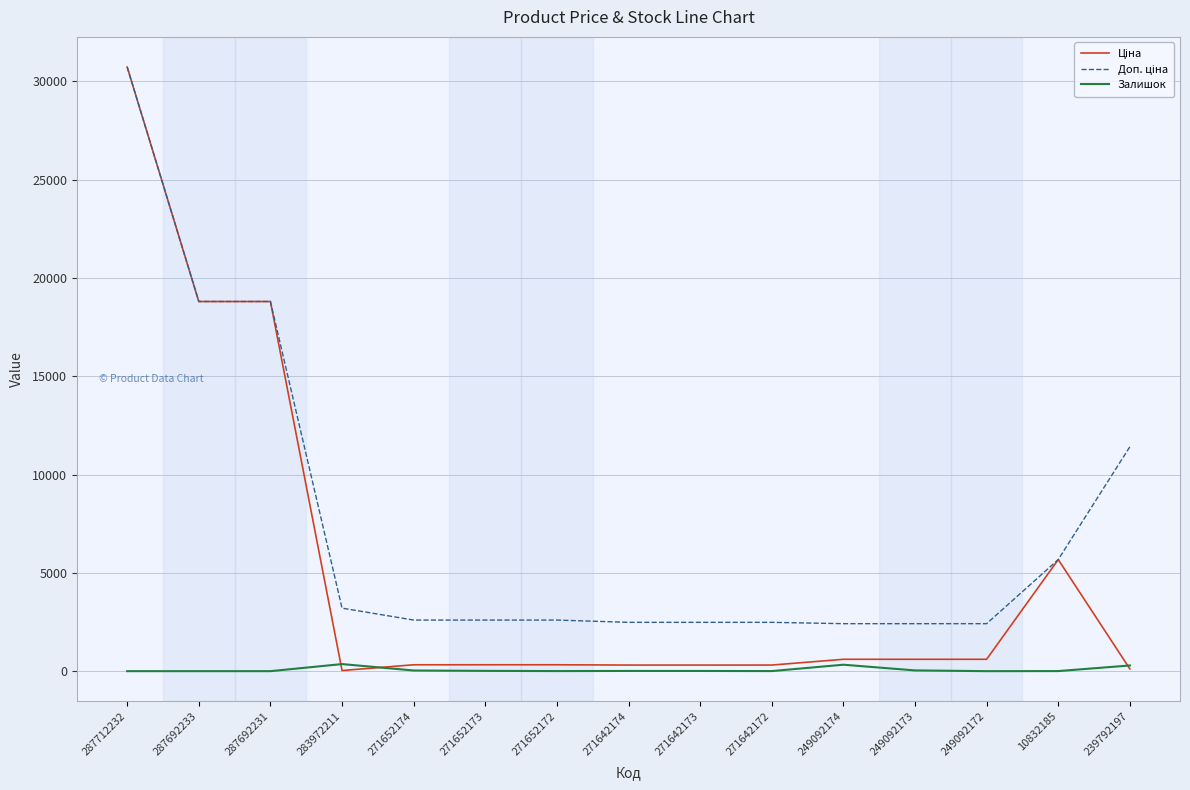

What is the greatest value displayed?

30717.1